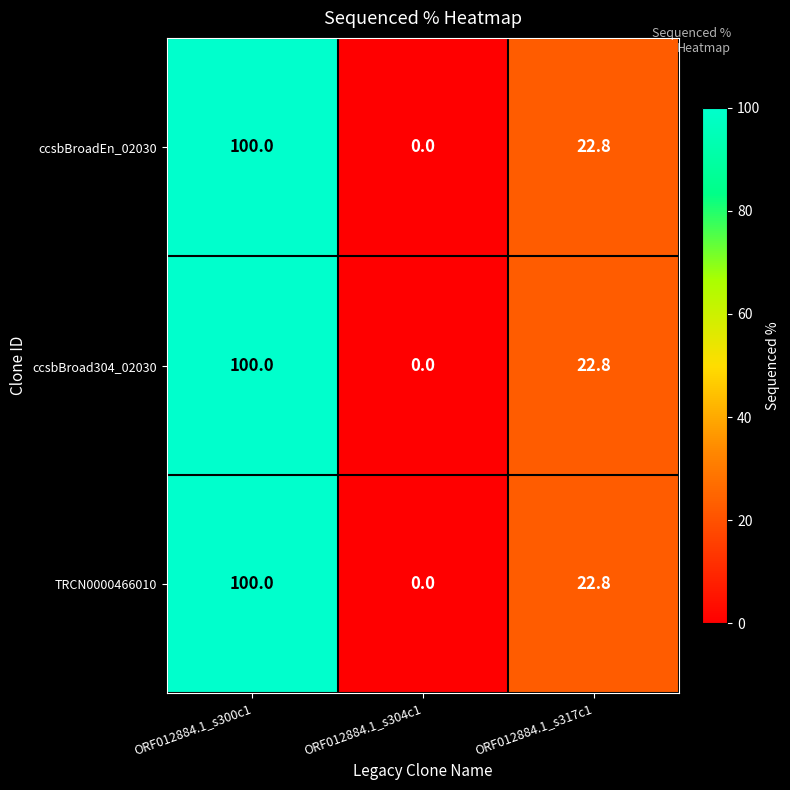

At which category is the sum across all series the highest?

ORF012884.1_s300c1